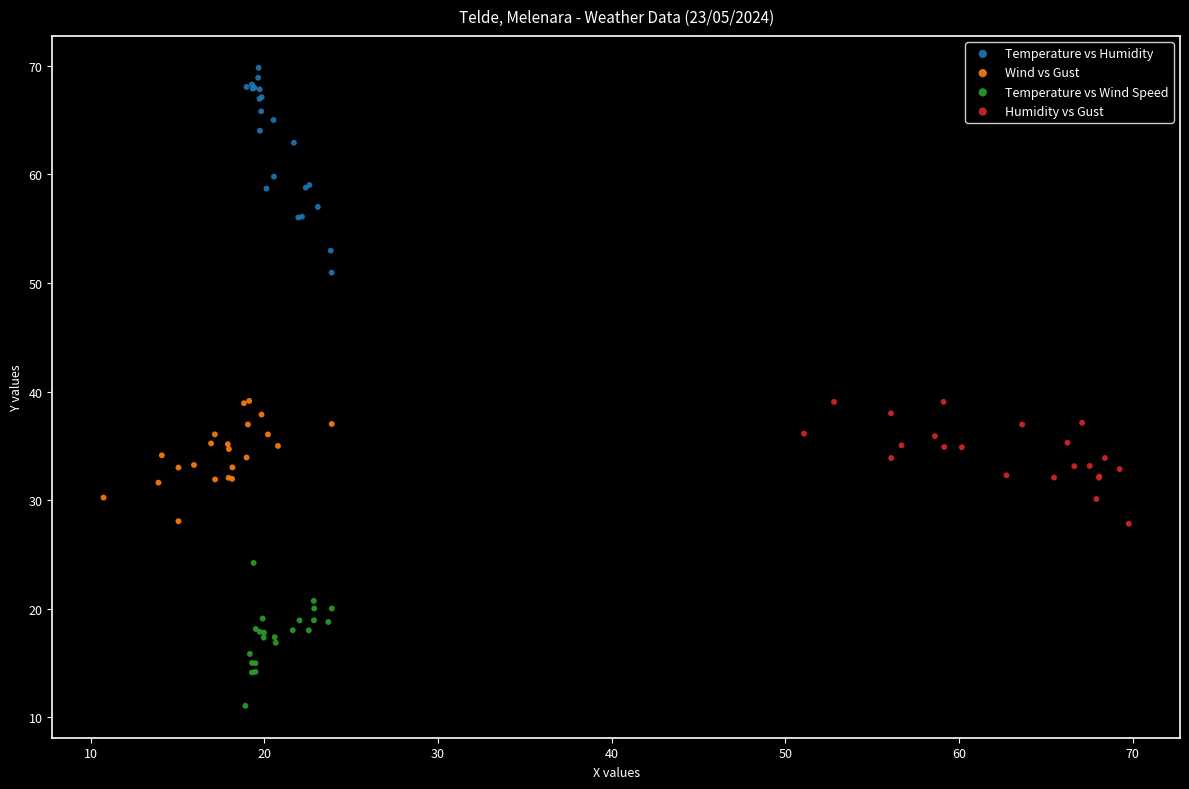

Which series contains the lowest Y value?

Temperature vs Wind Speed